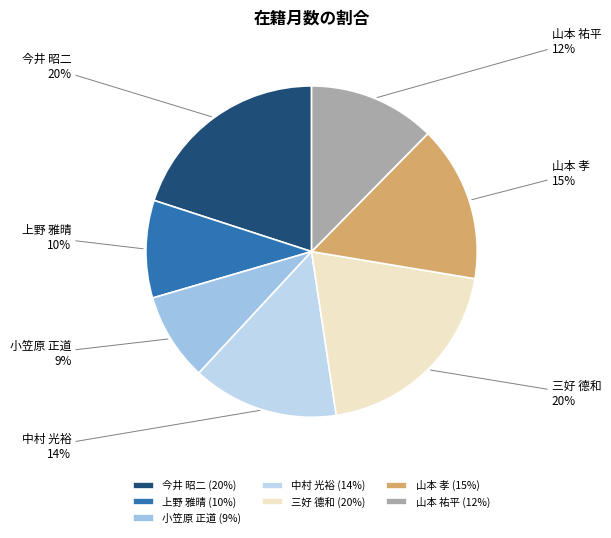

Approximately how many times larger is the value at 中村 光裕 compared to 山本 祐平?

1.2